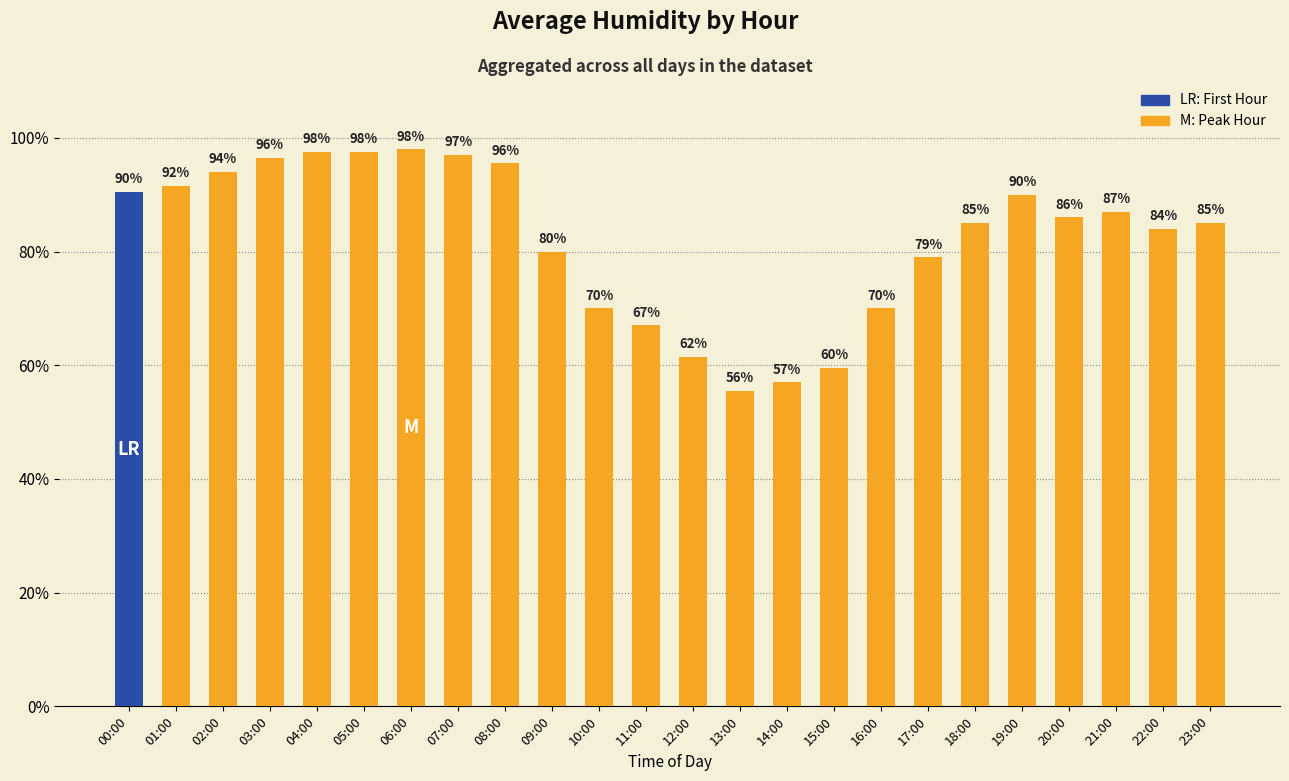

What is the average value?

82.3